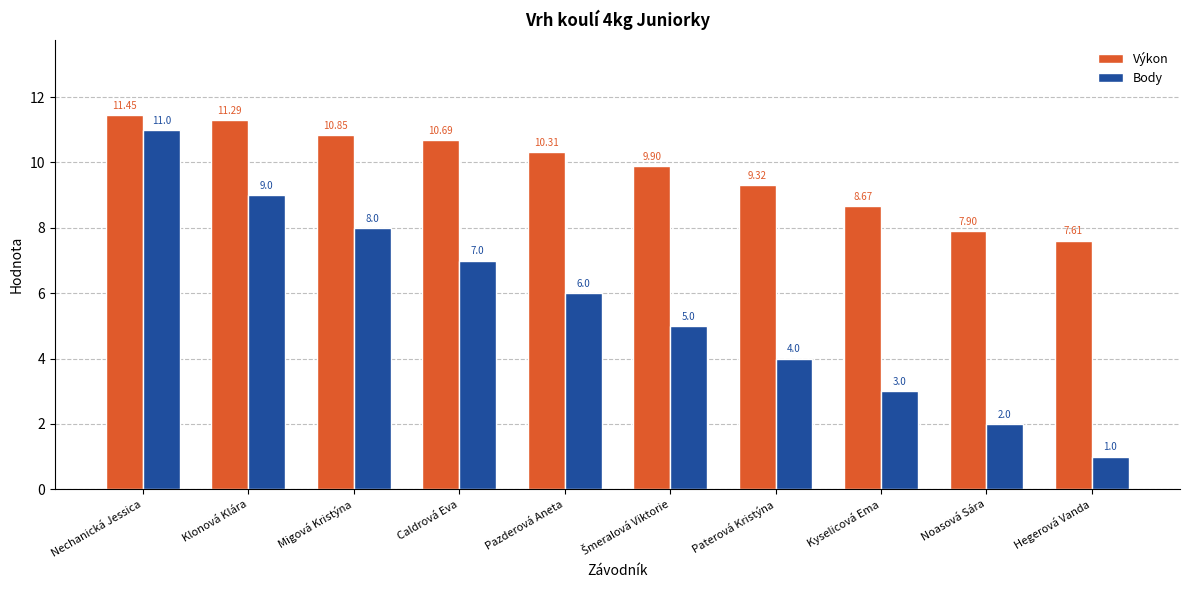

What value does the Výkon series have at Caldrová Eva?

10.7